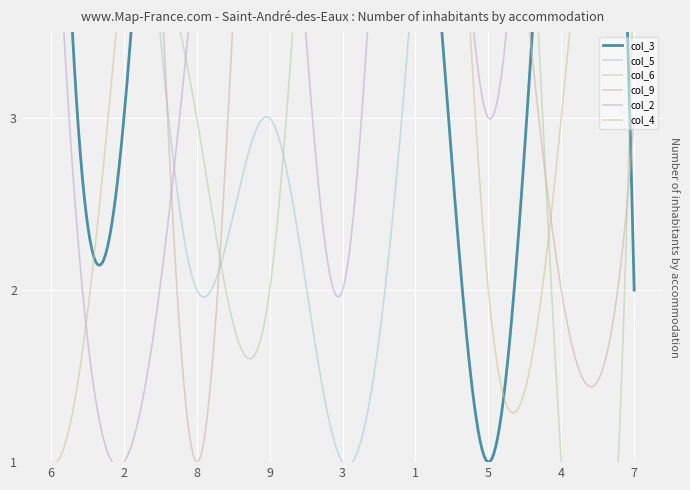

Is it true that col_6 equals 9 at 2?

False